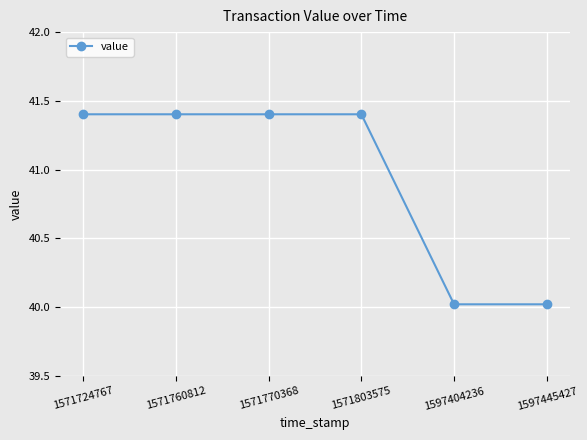

What is the difference between the maximum and second lowest values?

1.4